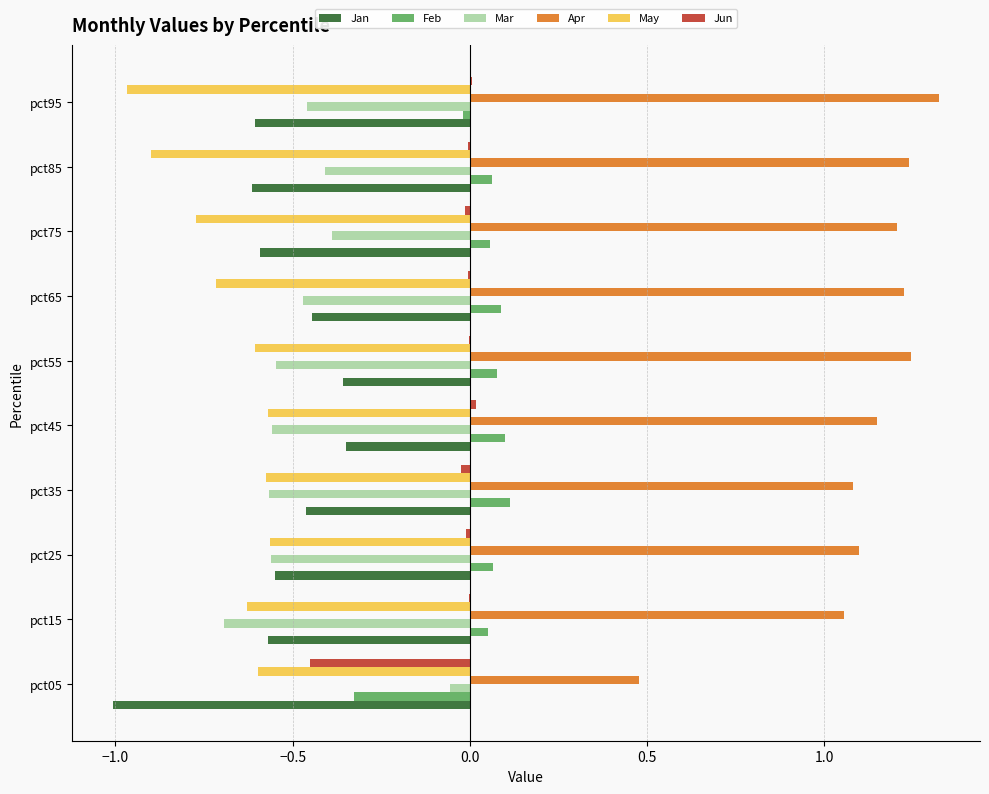

What is the maximum value shown in the chart?

1.3